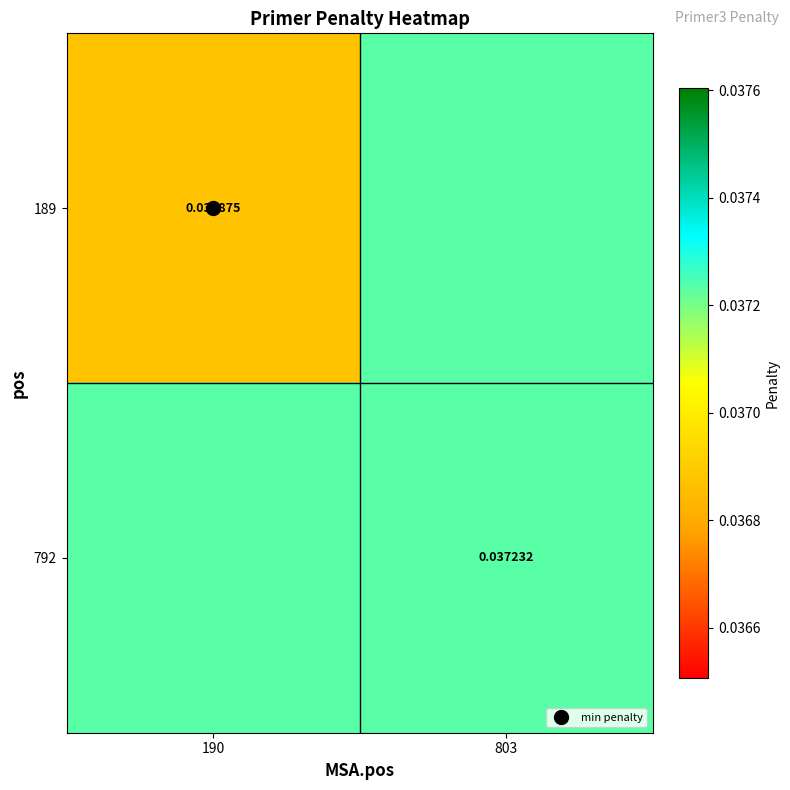

Rank the series at 803 from lowest to highest value.

189, 792